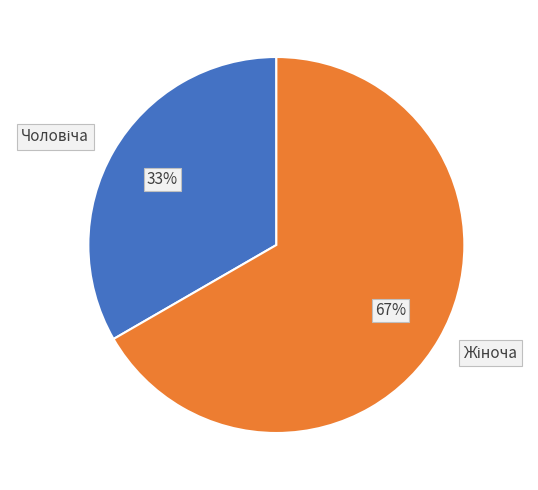

To the nearest percent, what is the average slice percentage?

50%